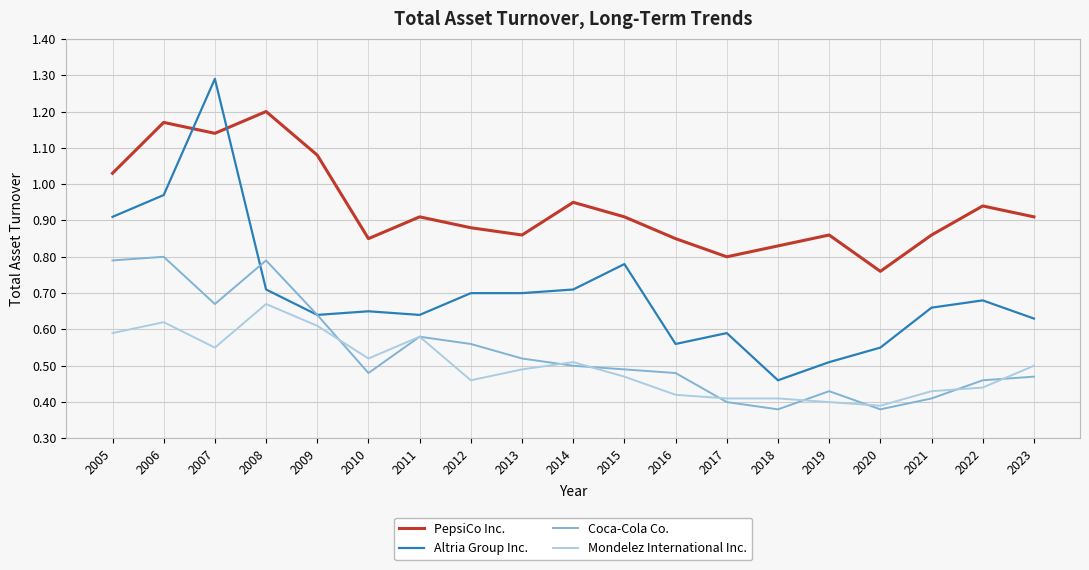

Which series changed the most between 2015 and 2017?

Altria Group Inc.